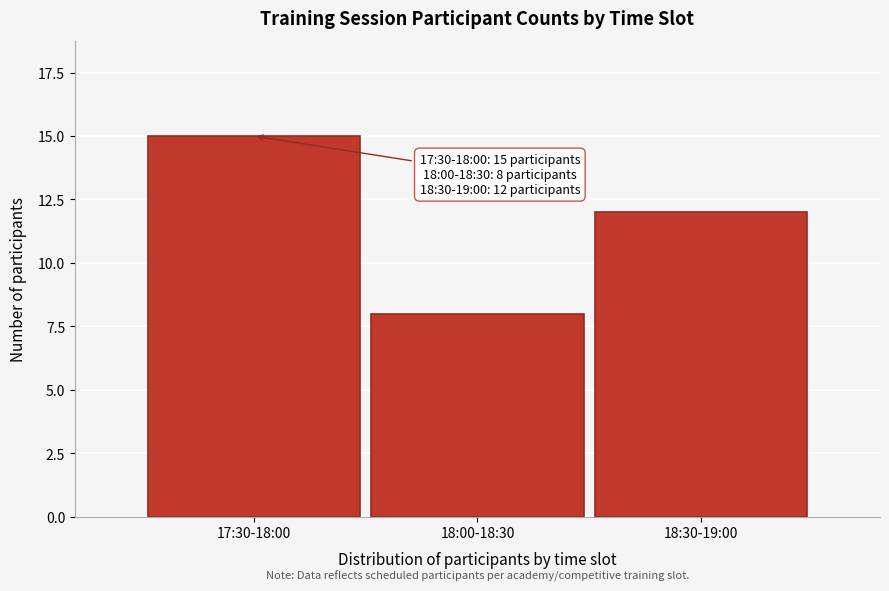

Reading left to right, extract all data points from this chart.

15	8	12